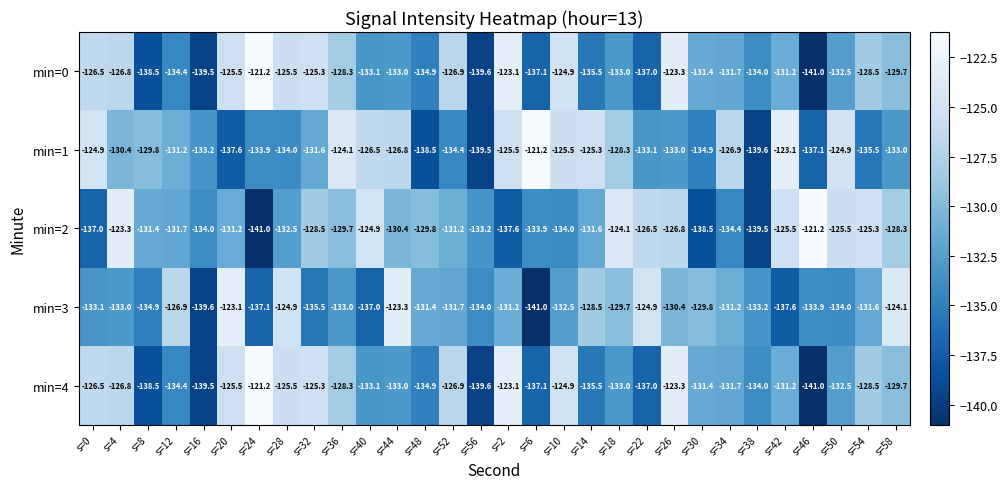

The min=2 series shows -65.3 at s=38. True or false?

False